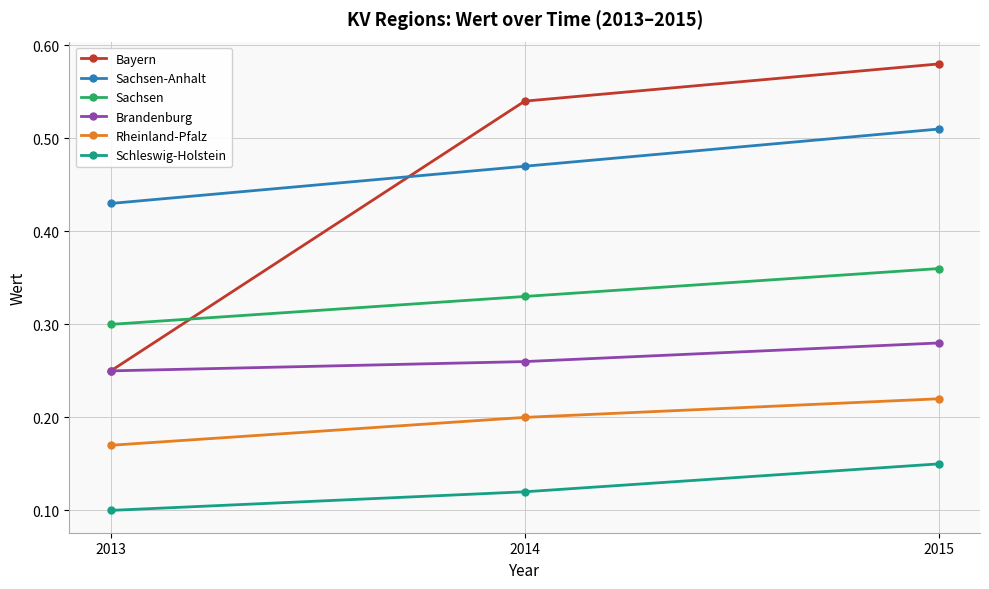

Which series changed the most between 2013 and 2015?

Bayern